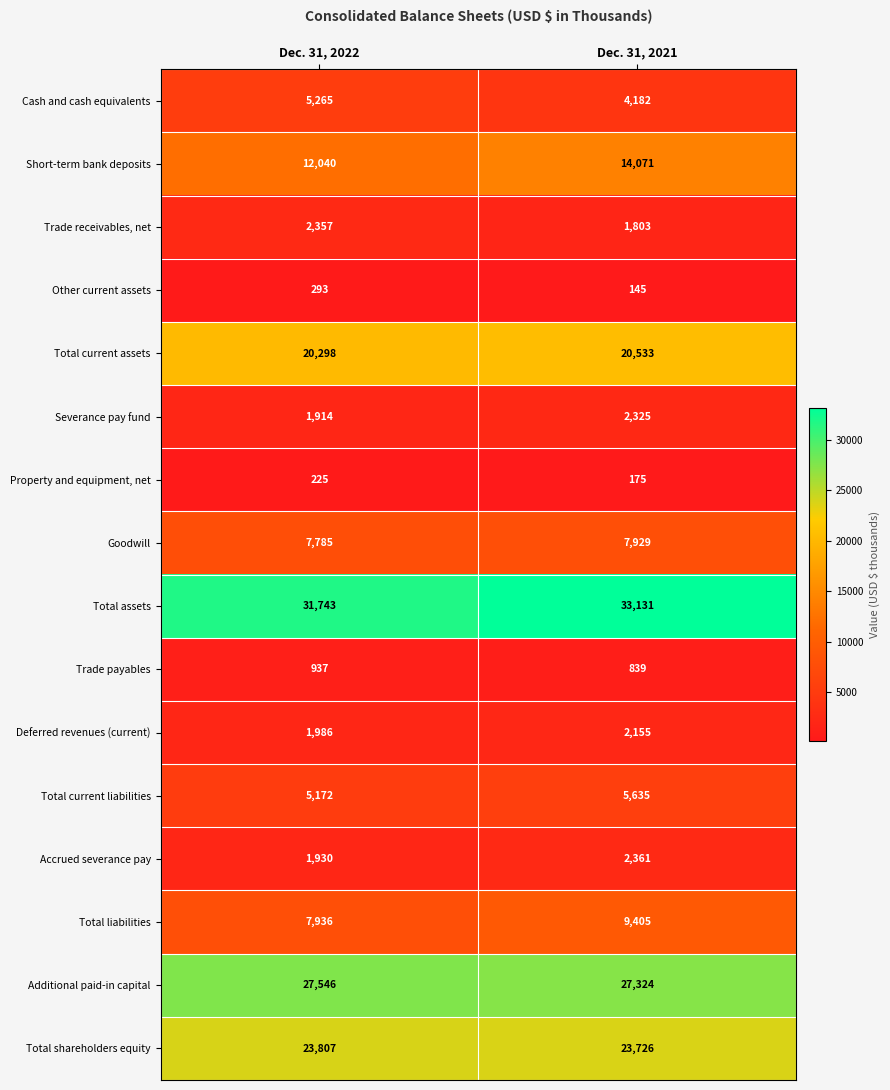

At how many categories does at least one series exceed 2383?

2